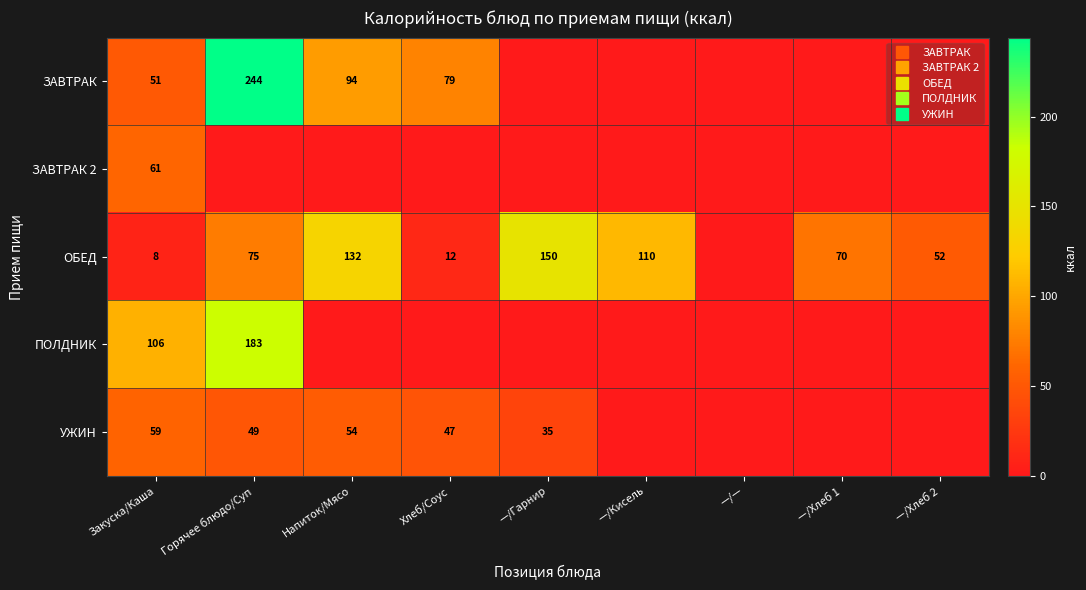

Which category has the highest value across all series?

Горячее блюдо/Суп